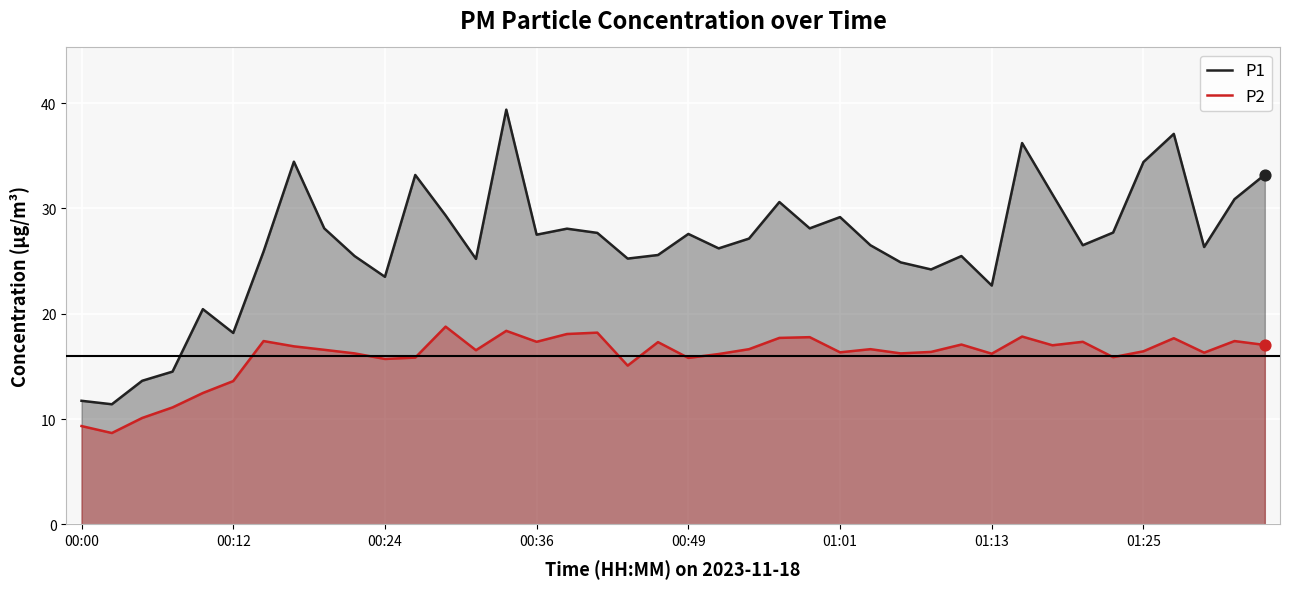

Which series has the largest Y range (max minus min)?

P1